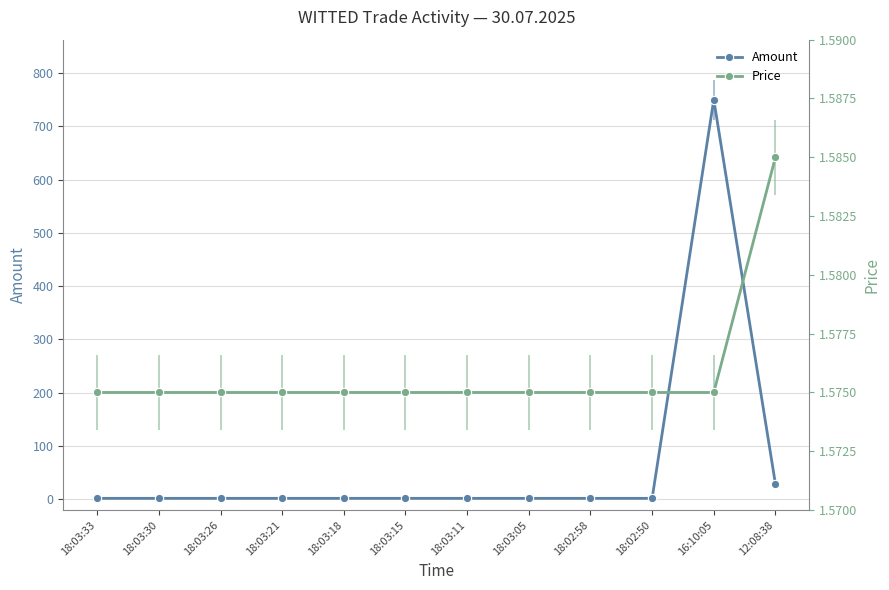

Which series has the largest range (max minus min)?

Amount